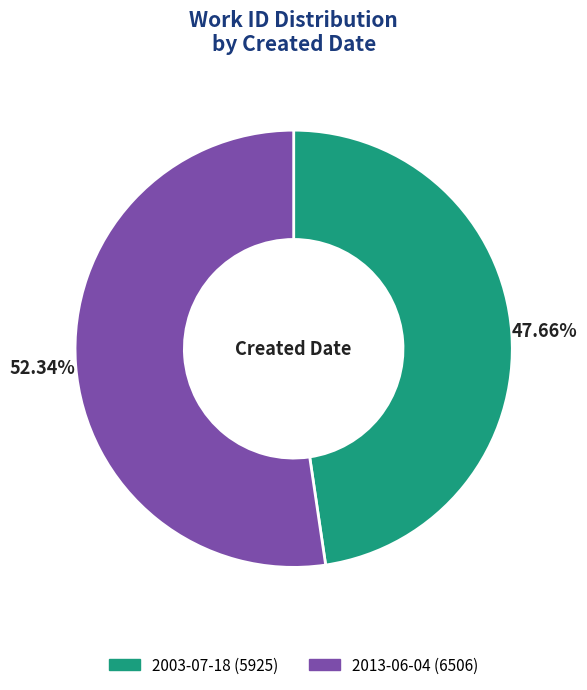

To the nearest percent, what is the difference between the 2003-07-18 and 2013-06-04 slice percentages?

5%